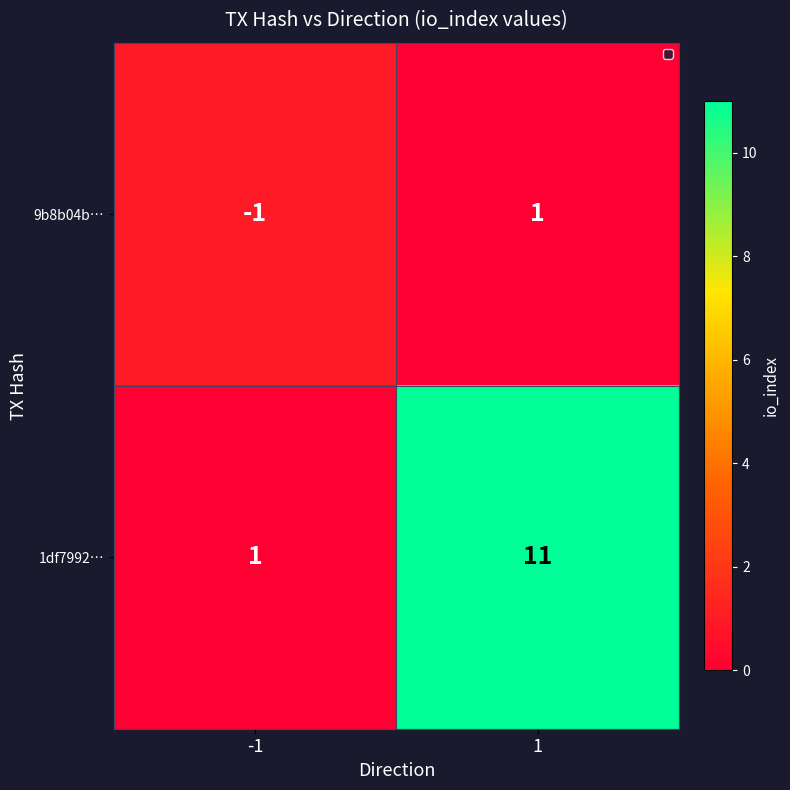

At which category is the sum across all series the highest?

1